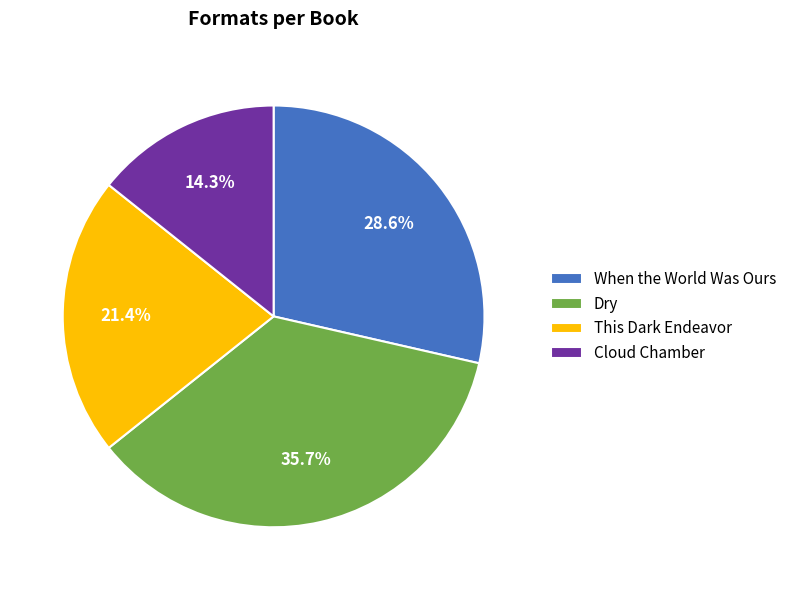

Is there a majority slice in this chart?

No